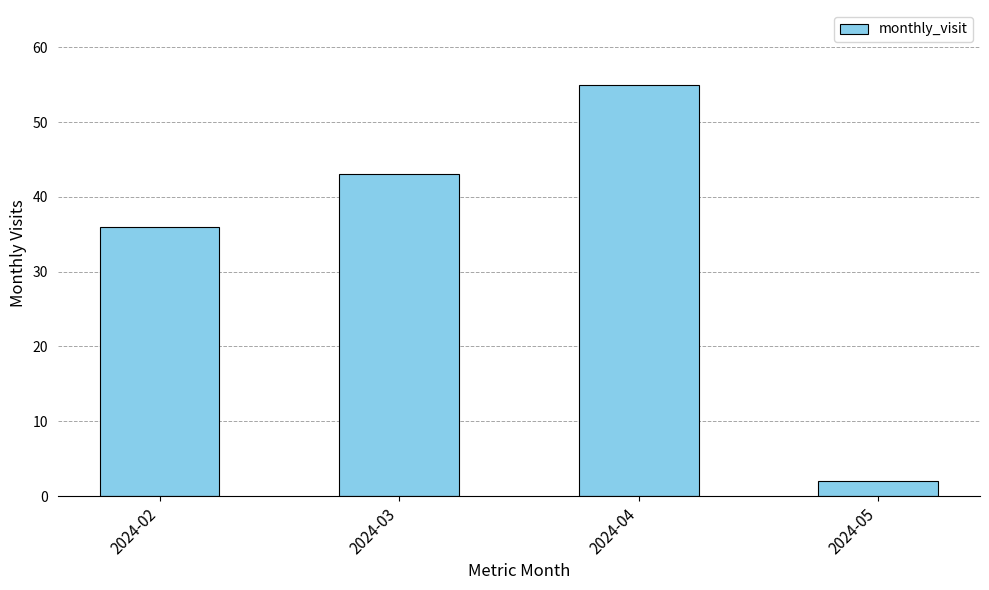

What is the maximum value shown in the chart?

55